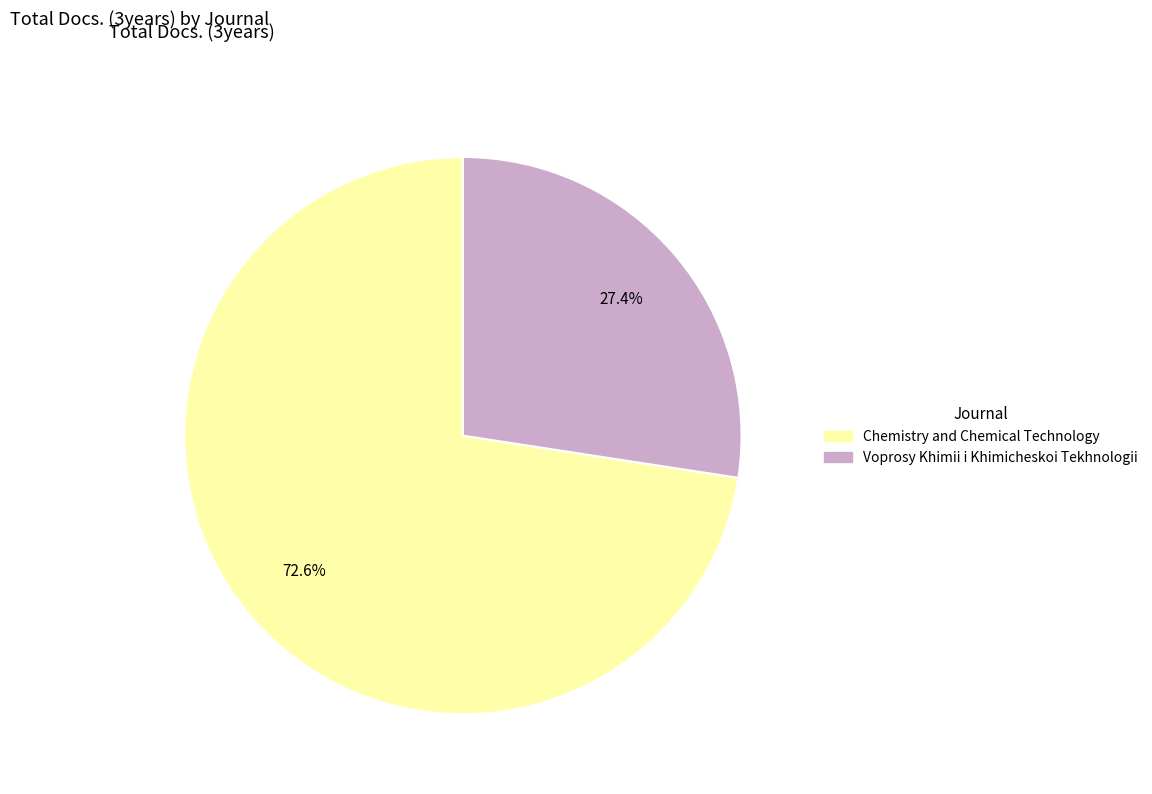

What is the majority slice?

Chemistry and Chemical Technology